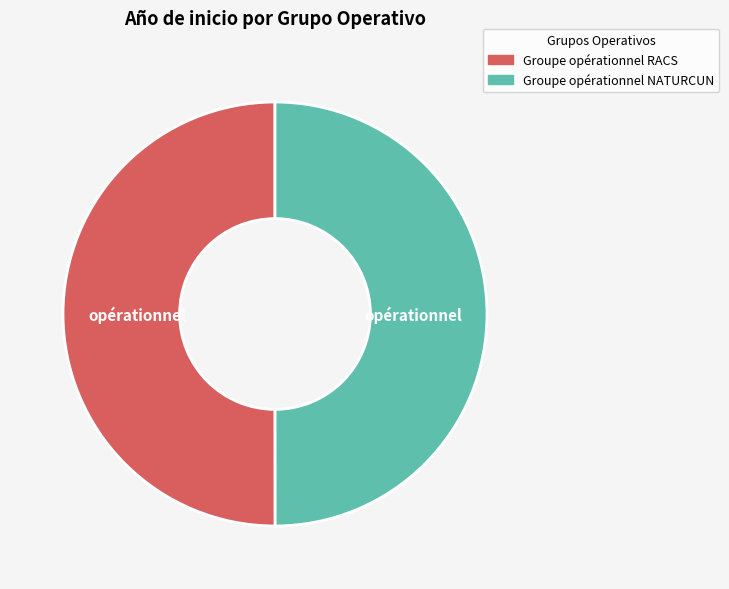

True or false: Groupe opérationnel NATURCUN accounts for 50% of the total.

True